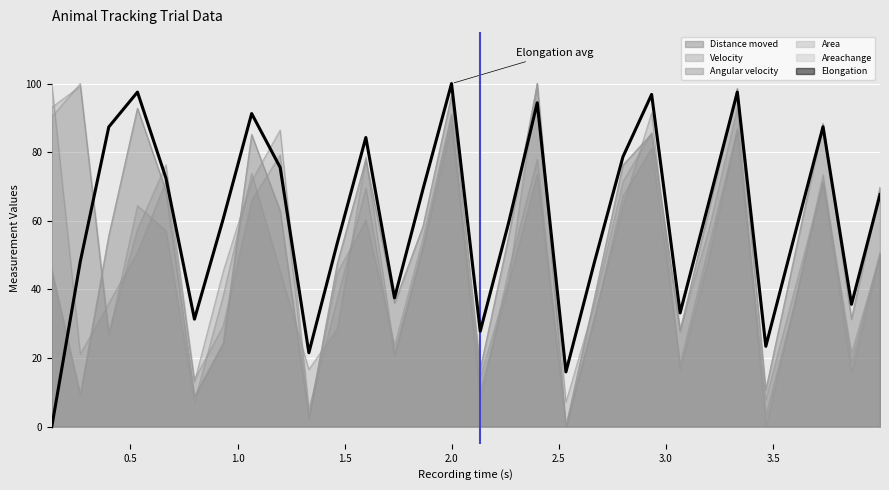

Reading left to right, transcribe all the data shown in this chart.

0.0	48.1	87.3	97.5	72.4	31.3	60.5	91.3	75.6	21.5	53.6	84.3	37.5	69.3	100.0	27.8	59.6	94.4	16.0	48.0	78.6	96.8	33.1	65.1	97.5	23.4	55.4	87.4	35.7	67.7